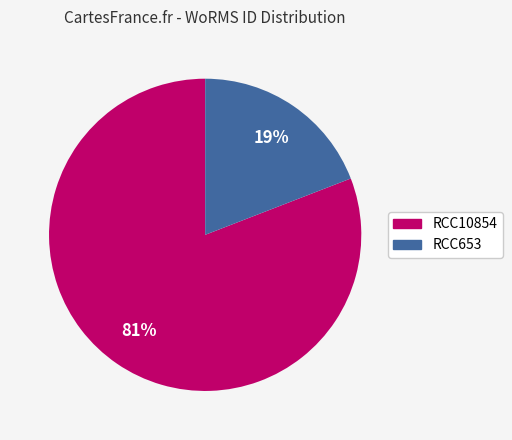

The RCC10854 slice represents 87% of the pie. True or false?

False